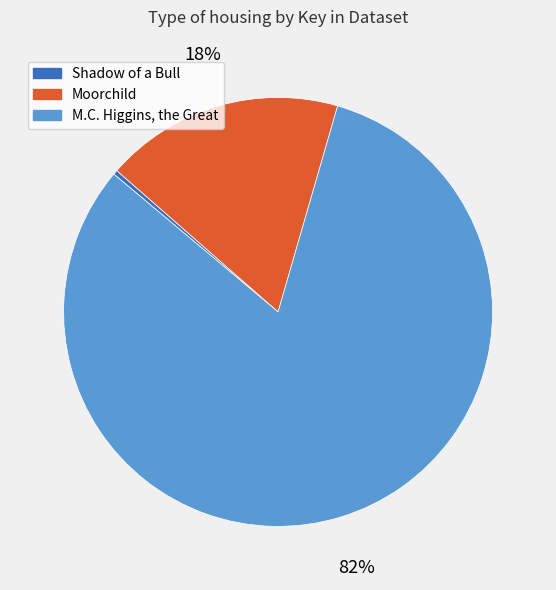

What is the largest slice in the pie chart?

M.C. Higgins, the Great